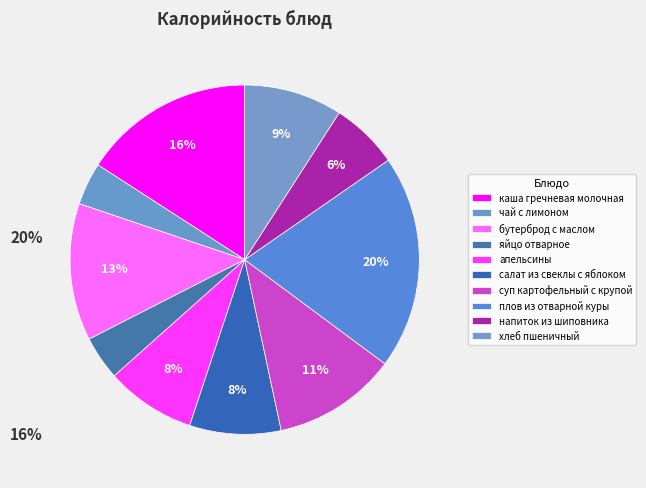

What is the change in value from бутерброд с маслом to плов из отварной куры?

+110